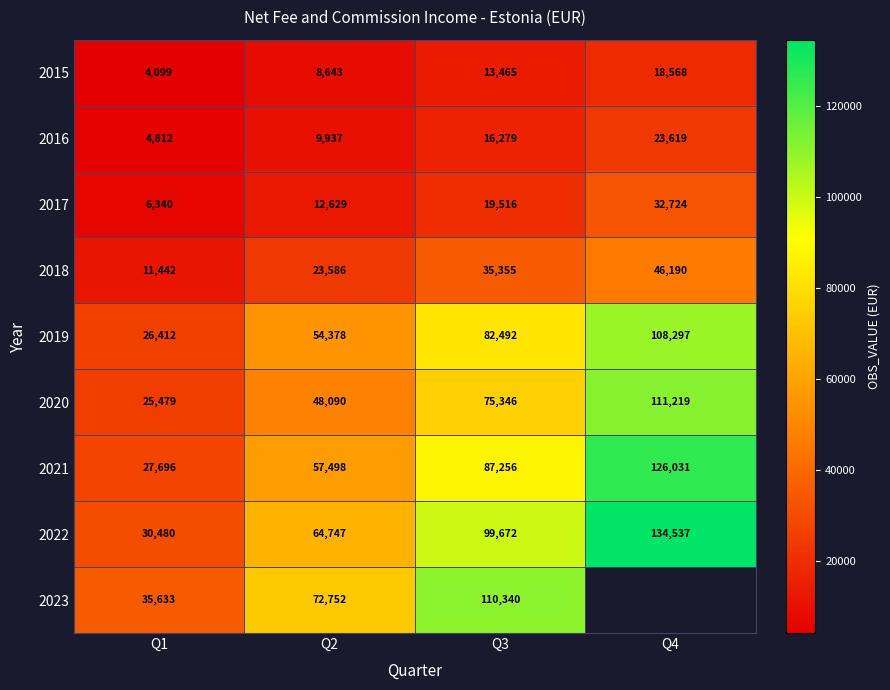

The value of 2015 at Q3 is 22334.4. True or false?

False